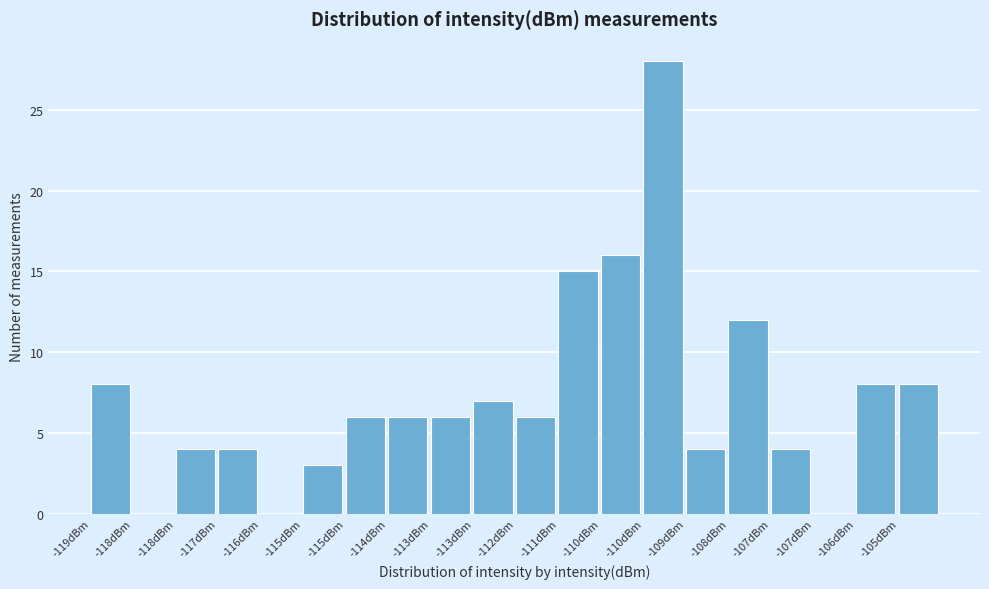

Count the number of categories in the chart.

20